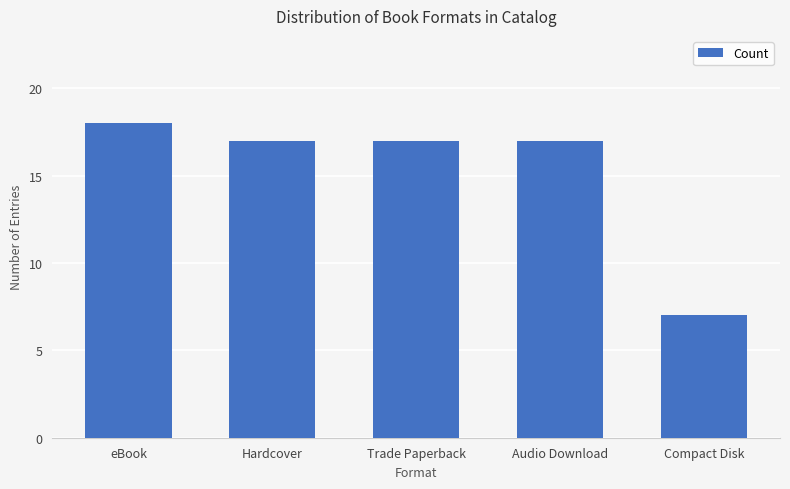

What is the approximate value at Trade Paperback, to the nearest 5?

15